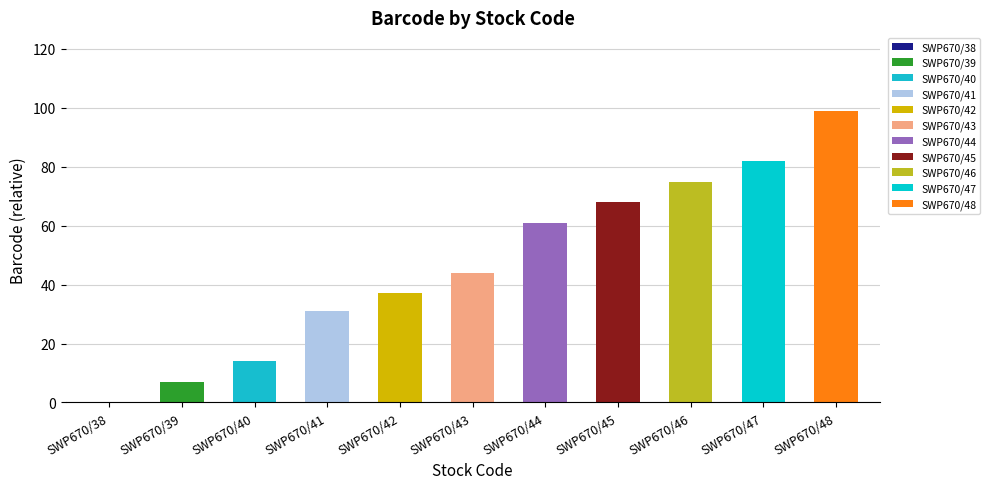

Which category has the highest value across all series?

SWP670/48